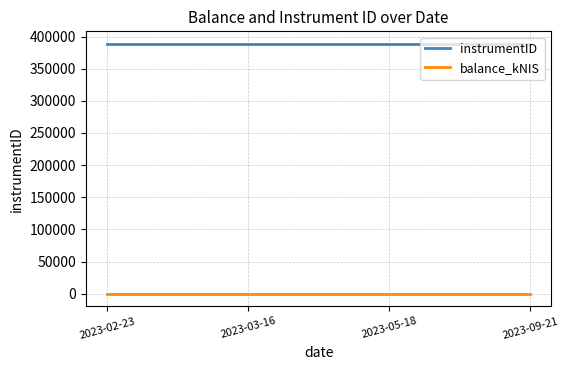

Rank the series at 2023-05-18 from highest to lowest value.

instrumentID, balance_kNIS